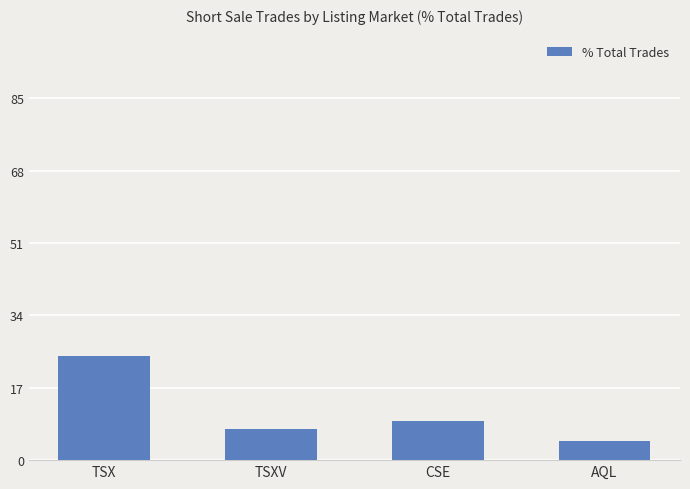

At which category does the chart reach its peak across all series?

TSX